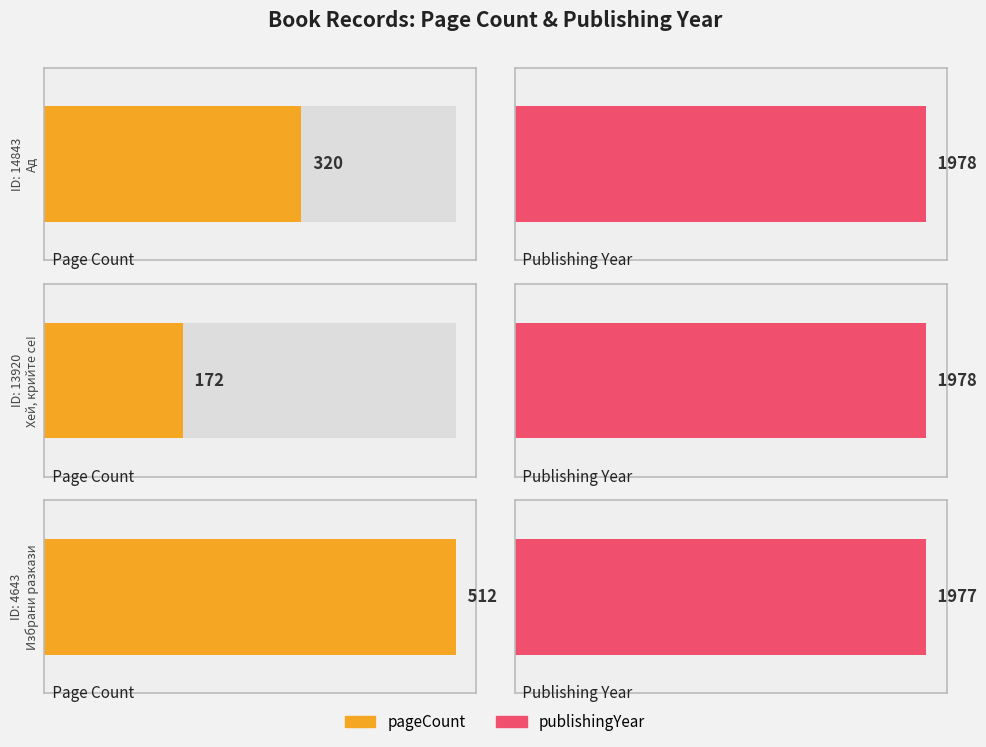

Which category has the highest value across all series?

14843